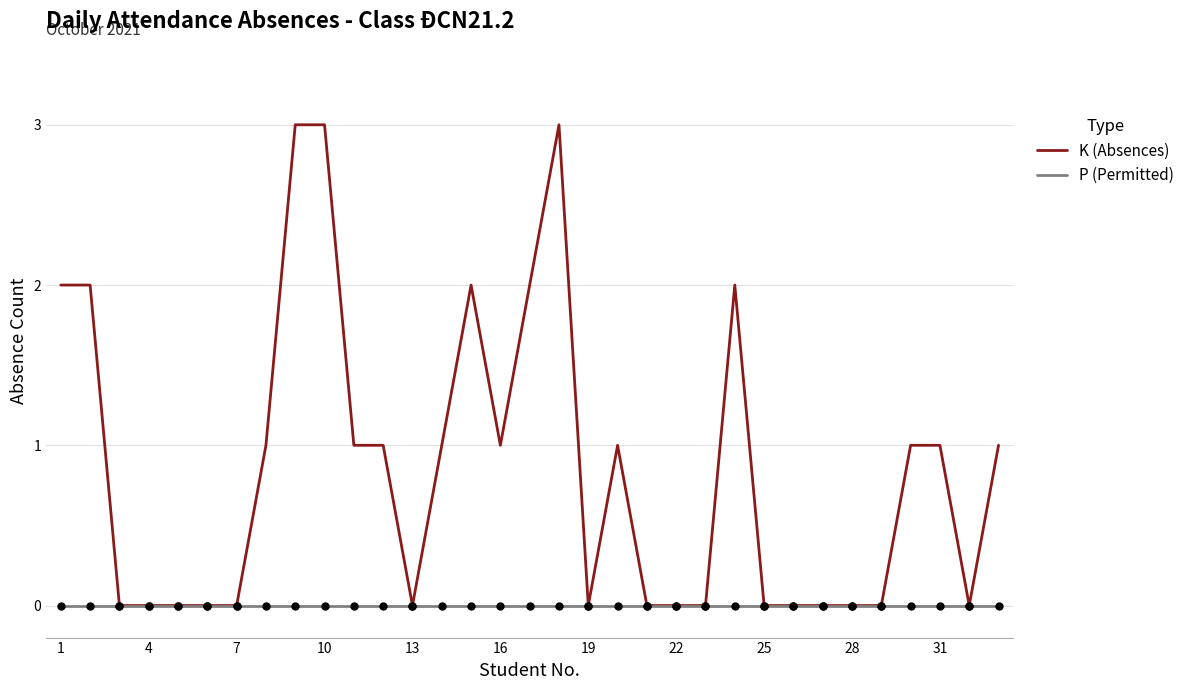

Which series has the widest spread of values?

K (Absences)